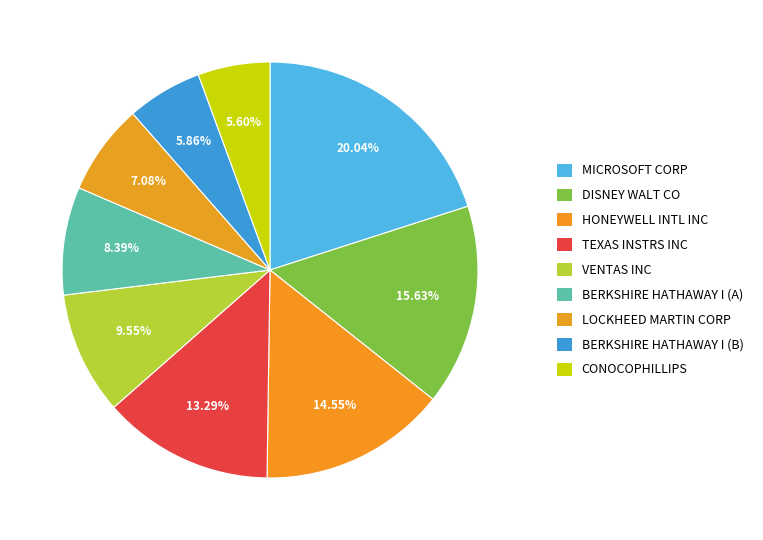

Does HONEYWELL INTL INC represent more than half of the total?

No